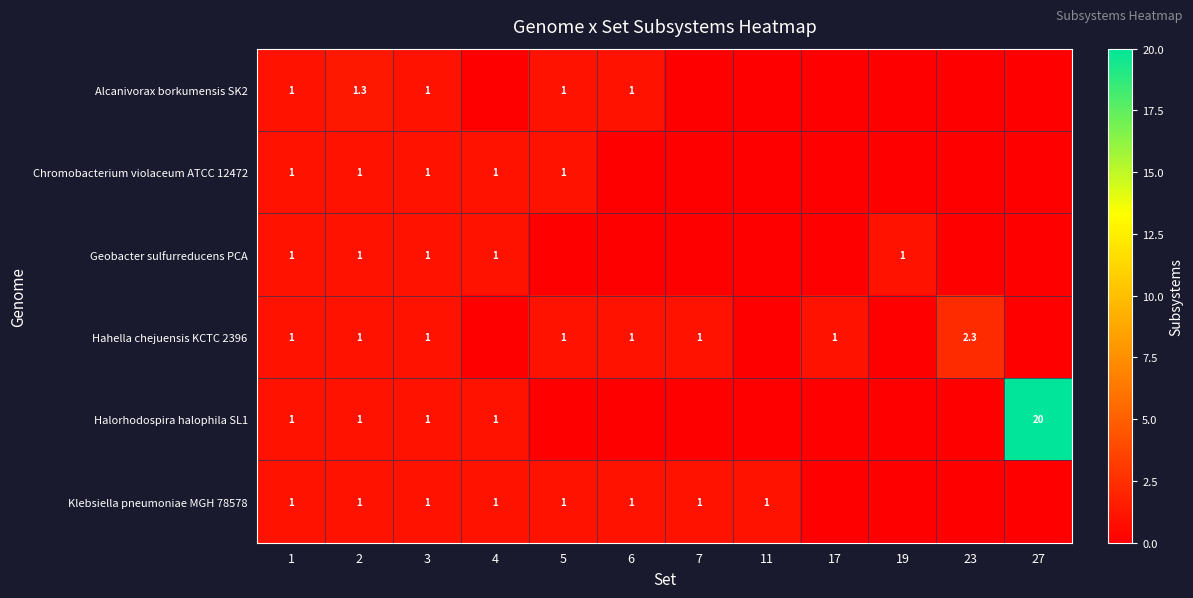

At which category is the sum across all series the highest?

27